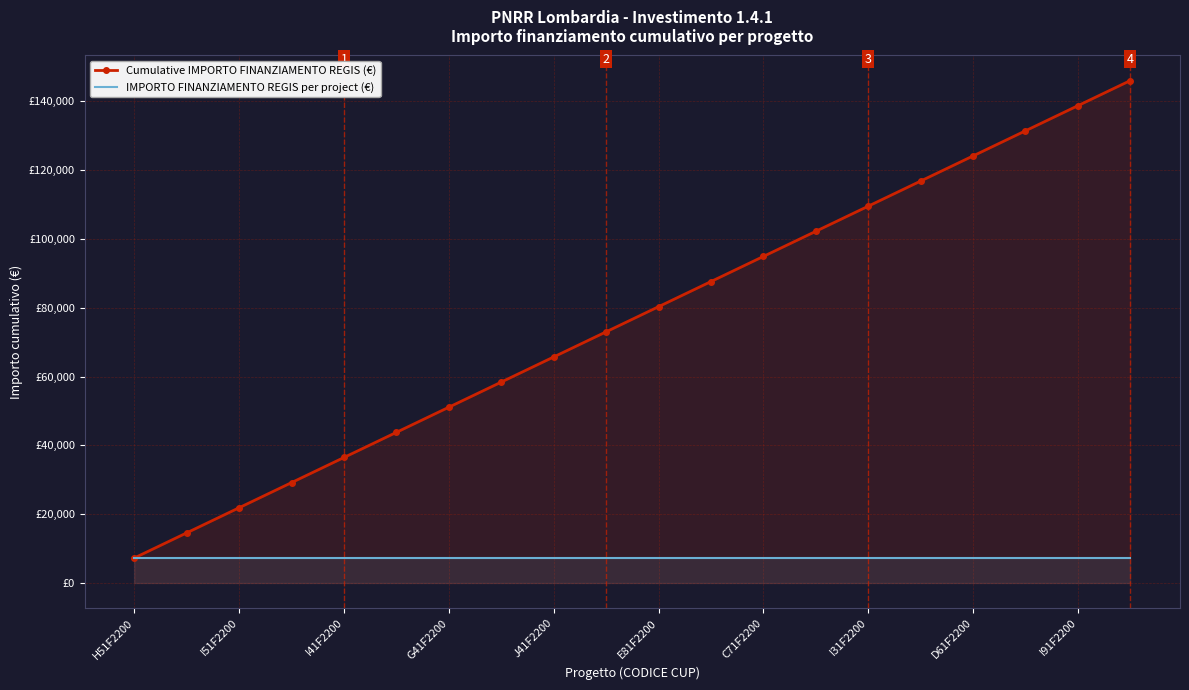

Rank the series by their maximum value, from highest to lowest.

Cumulative IMPORTO FINANZIAMENTO REGIS (€), IMPORTO FINANZIAMENTO REGIS per project (€)